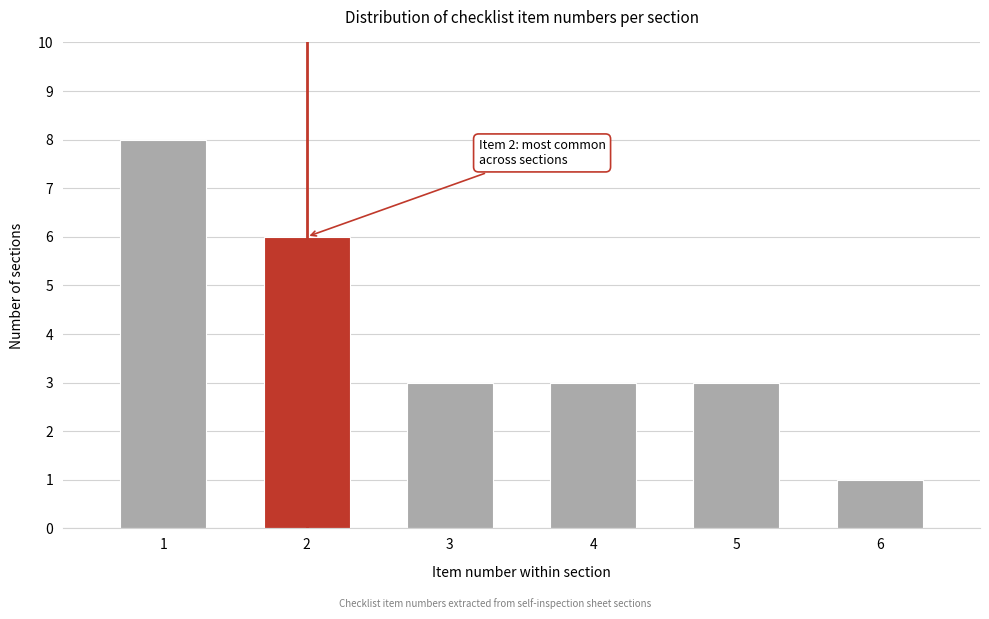

Reading right to left, transcribe all the data shown in this chart.

1	3	3	3	6	8